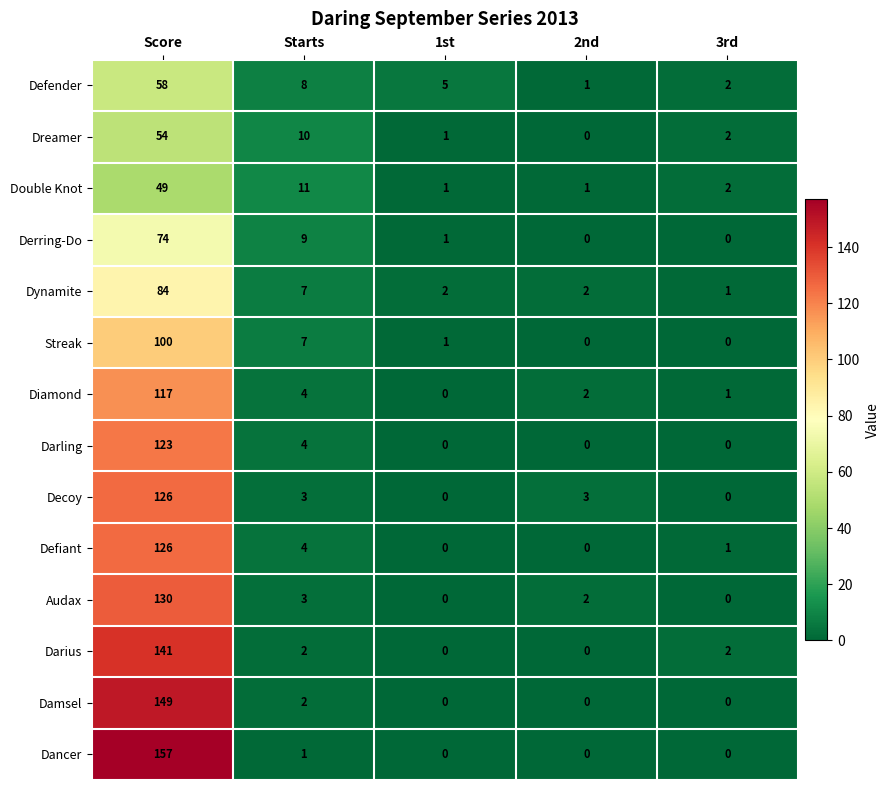

What is the total value across all series at 3rd?

11